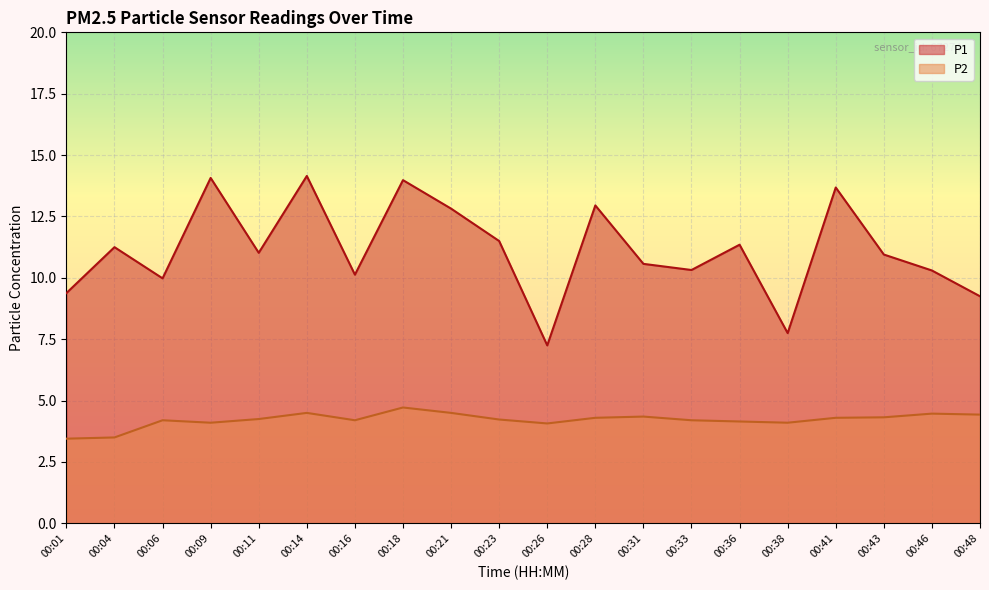

Which category has the lowest value in the P2 series?

00:01